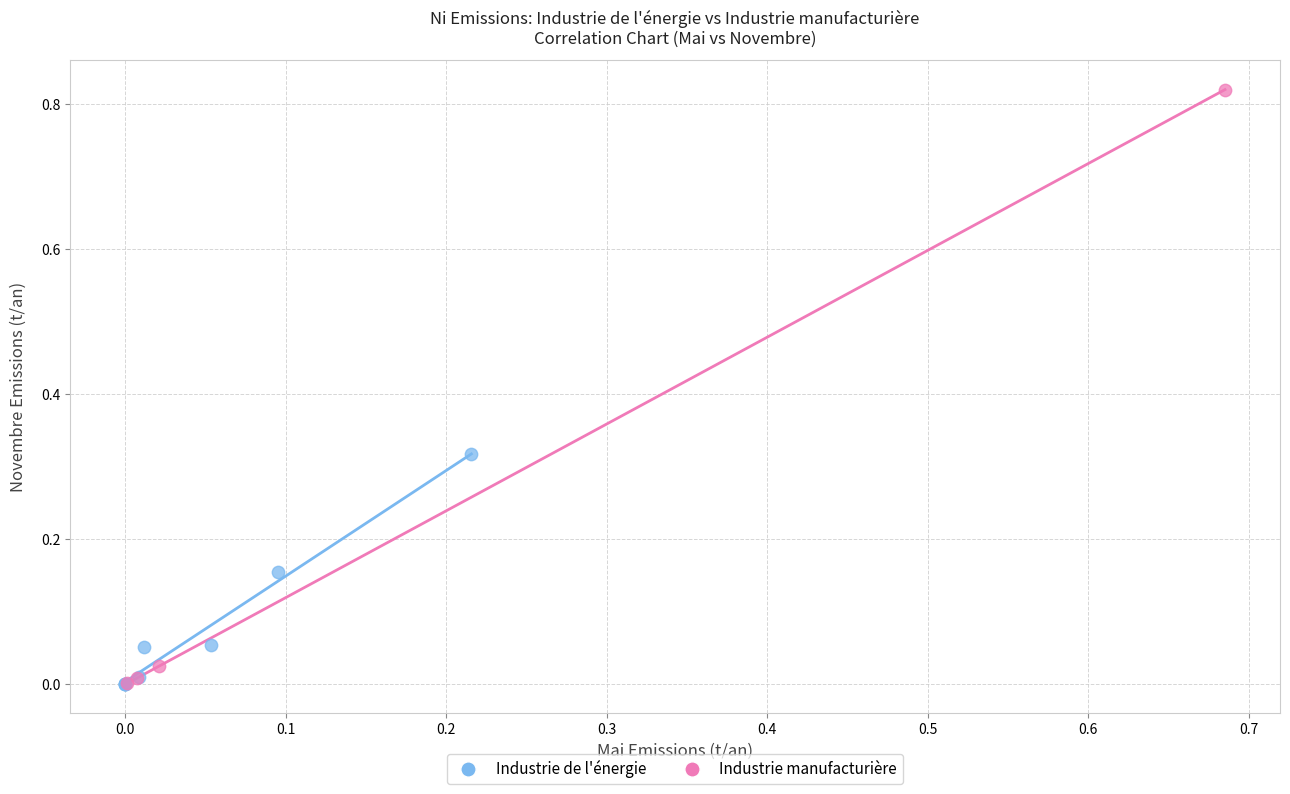

Which series has the widest spread of Y values?

Industrie manufacturière